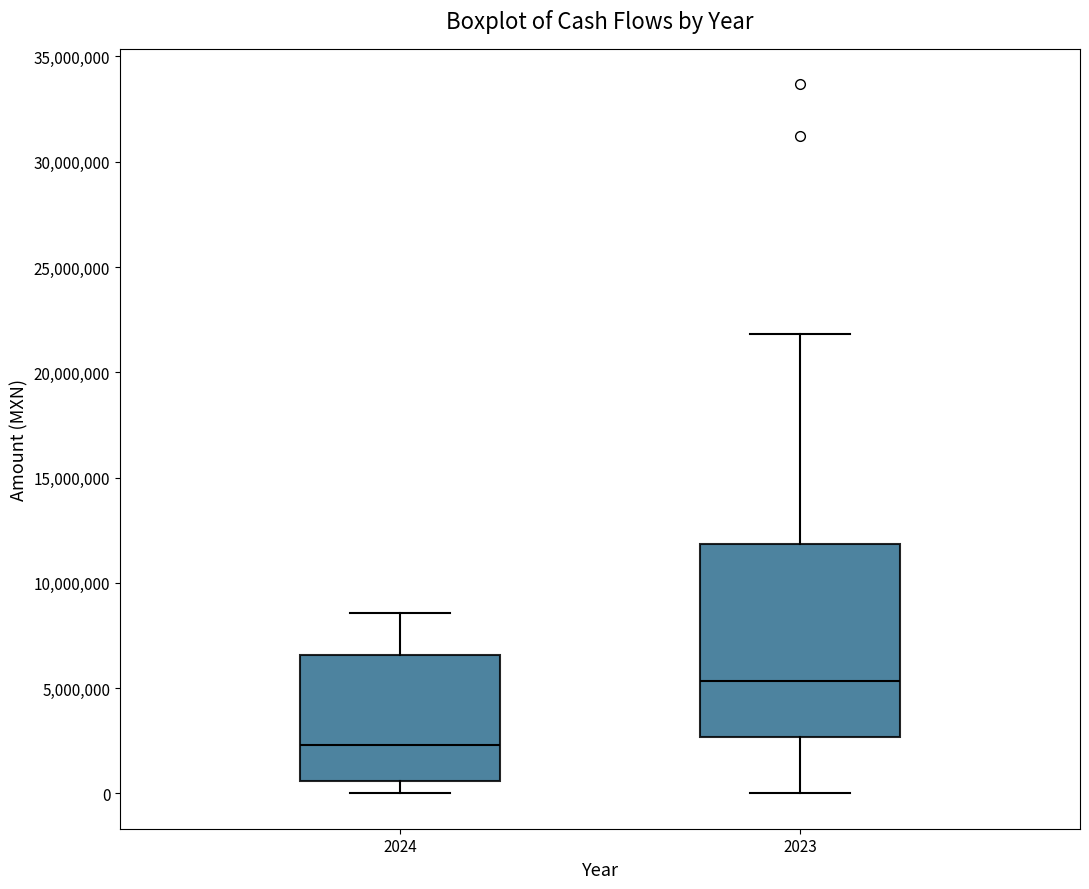

Reading left to right, transcribe this box plot: for each box, give where its median line is, the range the box spans, and where its two whiskers end, as read against the y-axis. The values are not printed on the chart, so give them approximately, as read against the axis.

2024: median 2500000, box 500000 to 6500000, whiskers 0 to 8500000
2023: median 5500000, box 2500000 to 12000000, whiskers 0 to 22000000